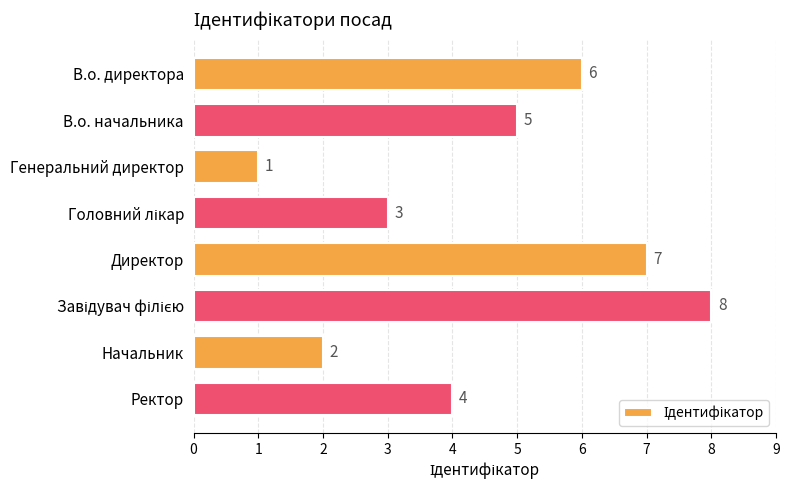

Are the bars grouped side by side (vs. stacked)?

No